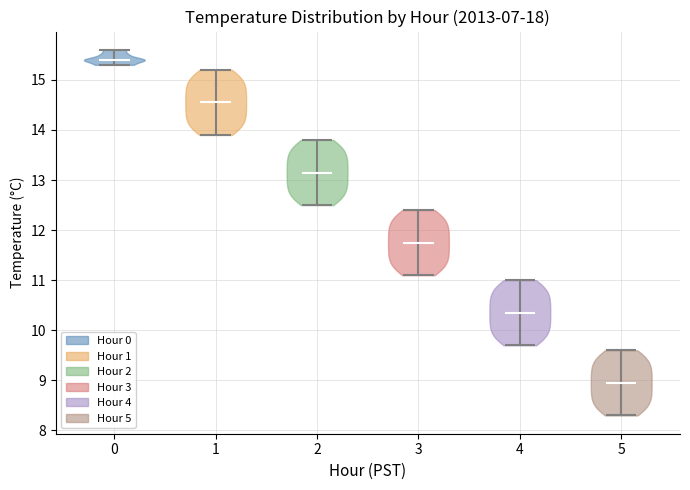

Reading left to right, read every violin against the y-axis: where its median line is, and the lowest and highest points it reaches. The values are not printed on the chart, so give them approximately, as read against the axis.

0: median line 15.4, lowest point 15.3, highest point 15.6
1: median line 14.6, lowest point 13.9, highest point 15.2
2: median line 13.2, lowest point 12.5, highest point 13.8
3: median line 11.8, lowest point 11.1, highest point 12.4
4: median line 10.4, lowest point 9.7, highest point 11.0
5: median line 9.0, lowest point 8.3, highest point 9.6